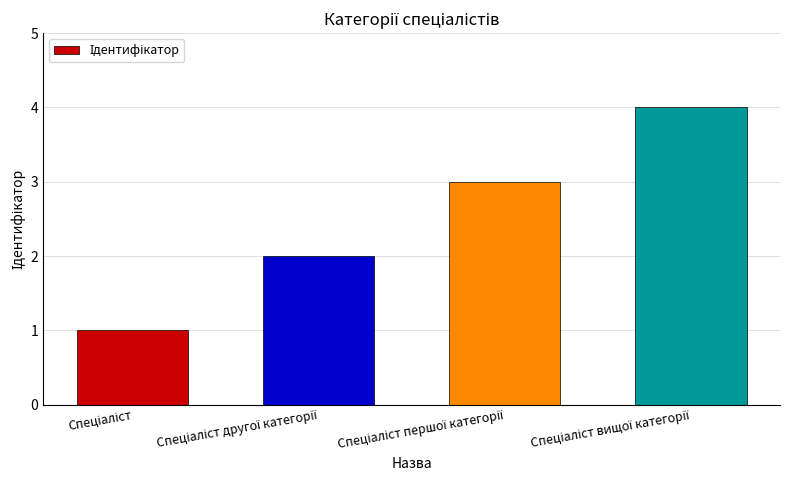

What is the value of the 1st bar from the left?

1